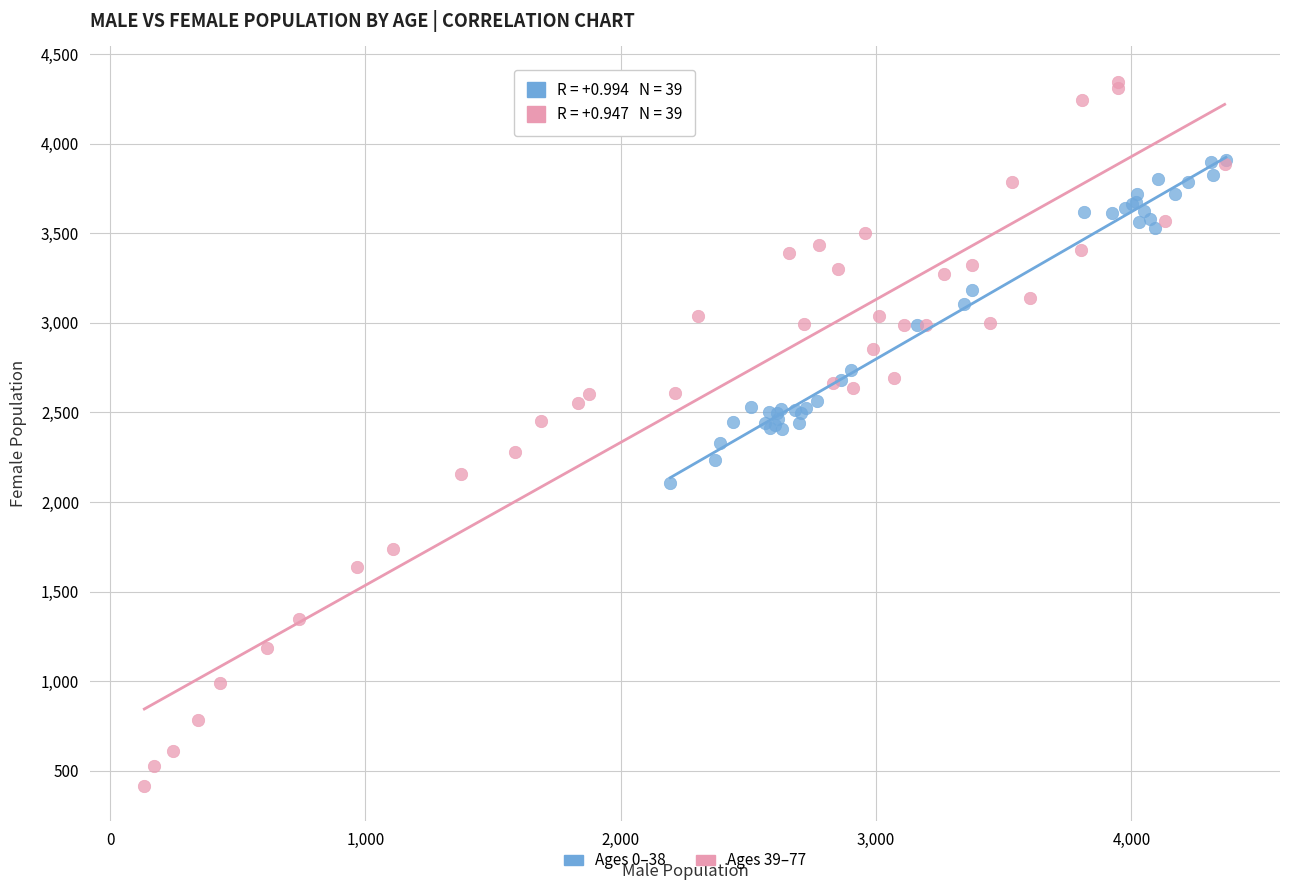

Which series has the largest Y range (max minus min)?

Ages 39–77